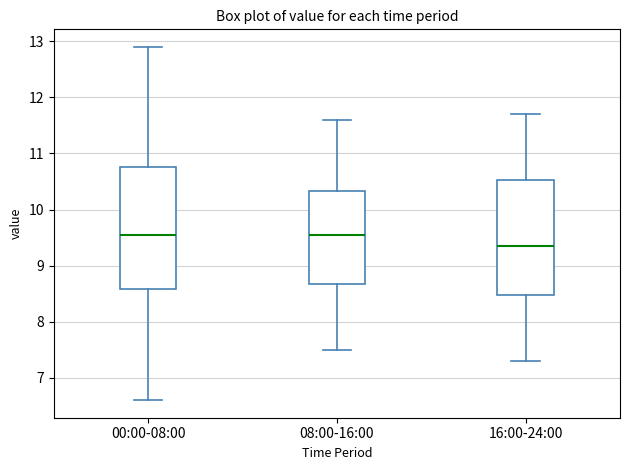

Which box has the lowest median line?

16:00-24:00